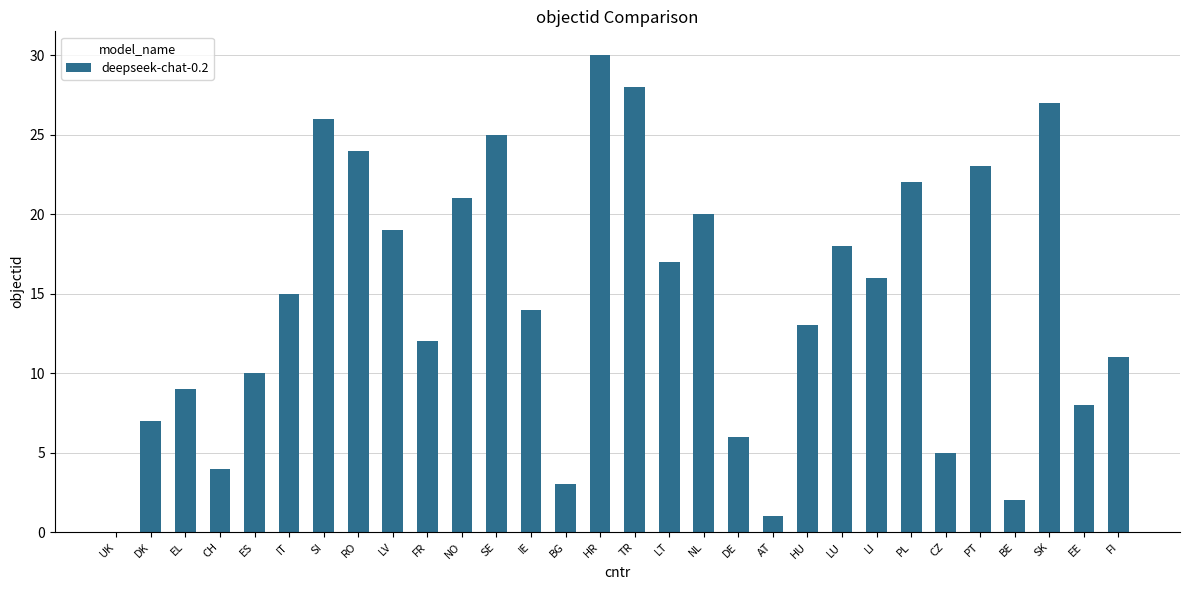

Reading left to right, extract all data points from this chart.

0	7	9	4	10	15	26	24	19	12	21	25	14	3	30	28	17	20	6	1	13	18	16	22	5	23	2	27	8	11